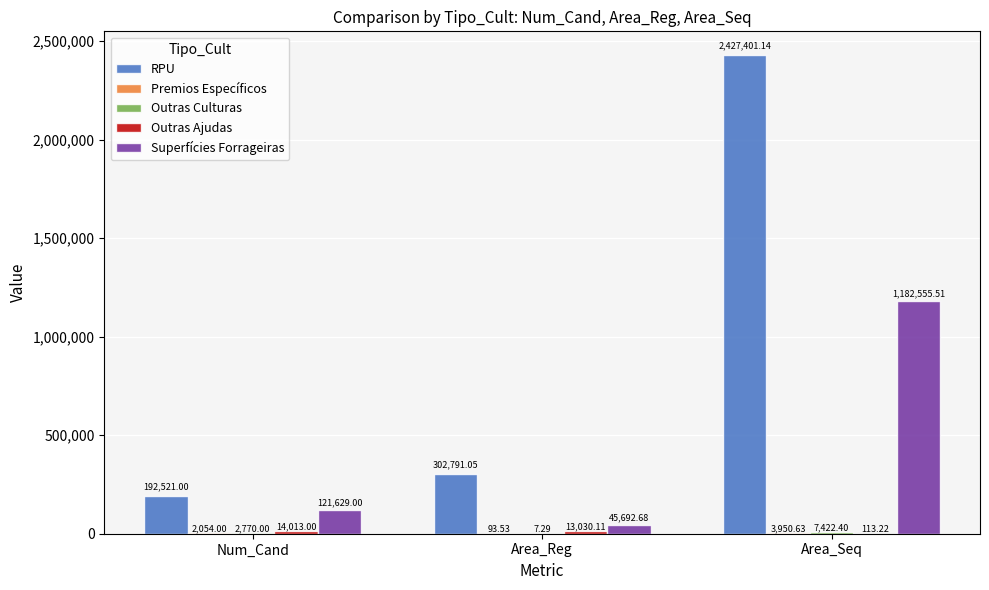

Which label corresponds to the largest value in the chart?

Area_Seq